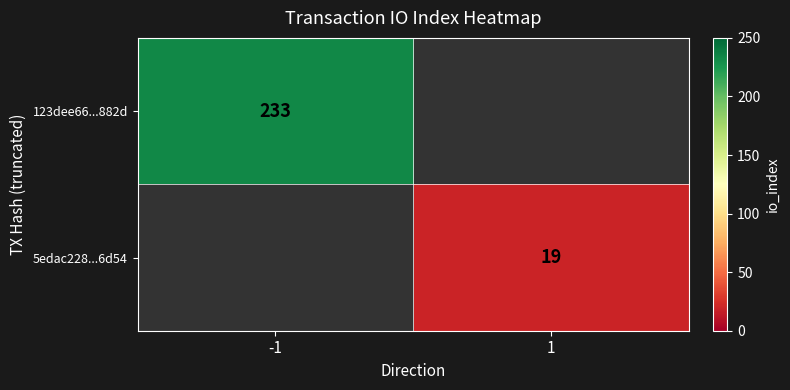

Is it true that 5edac228...6d54 equals 25 at 1?

False